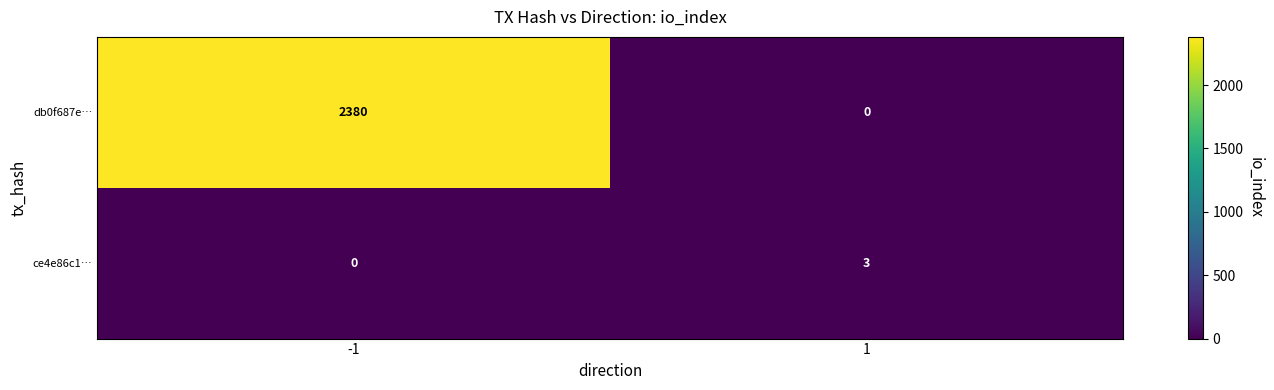

Reading right to left, transcribe all the data shown in this chart.

db0f687e…: 0	2380
ce4e86c1…: 3	0